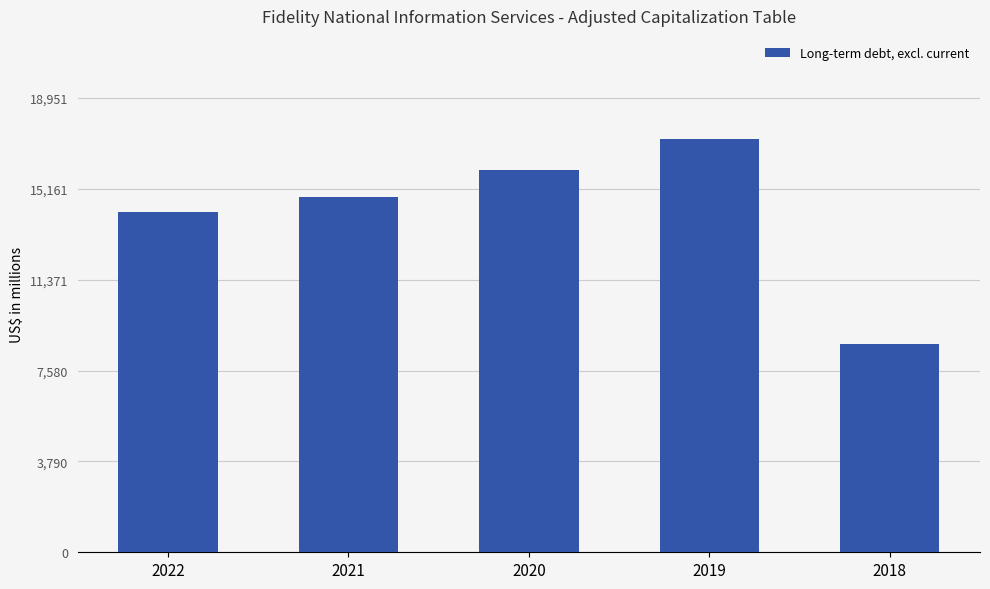

How many categories are shown in the chart?

5